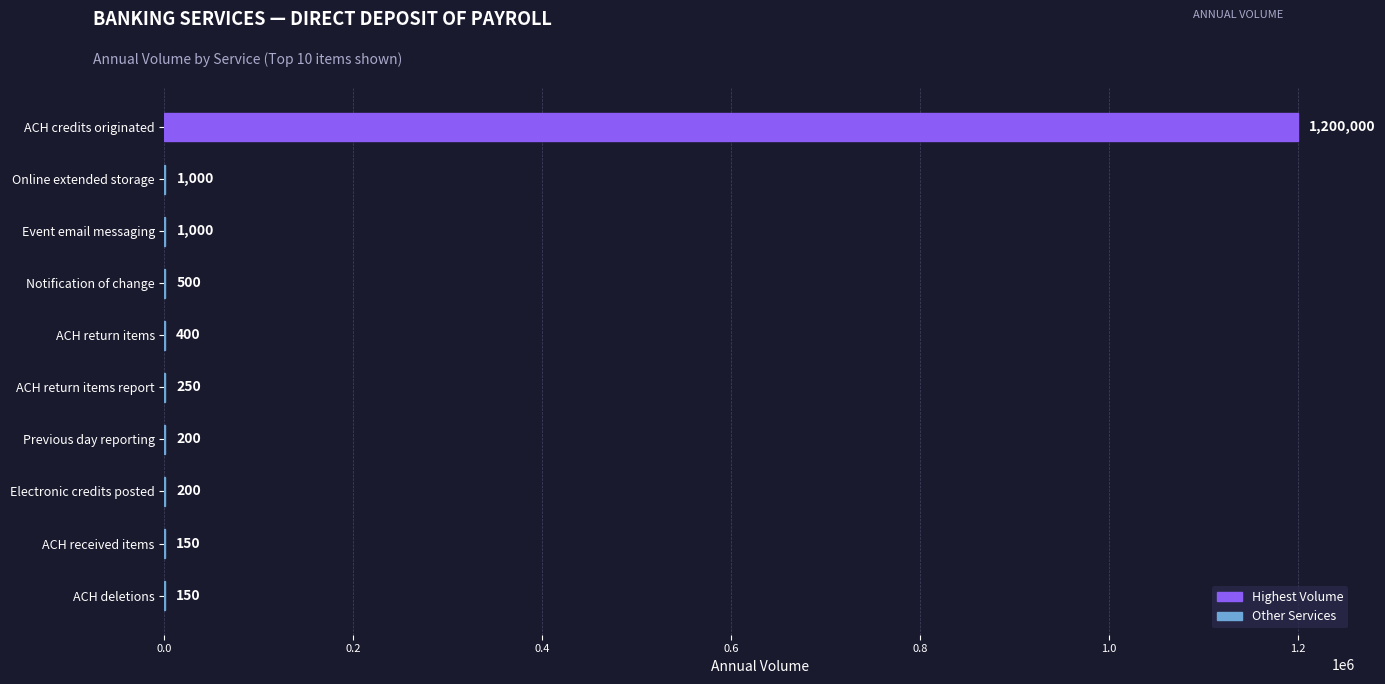

What is the approximate value at Online extended storage, to the nearest 10?

1000